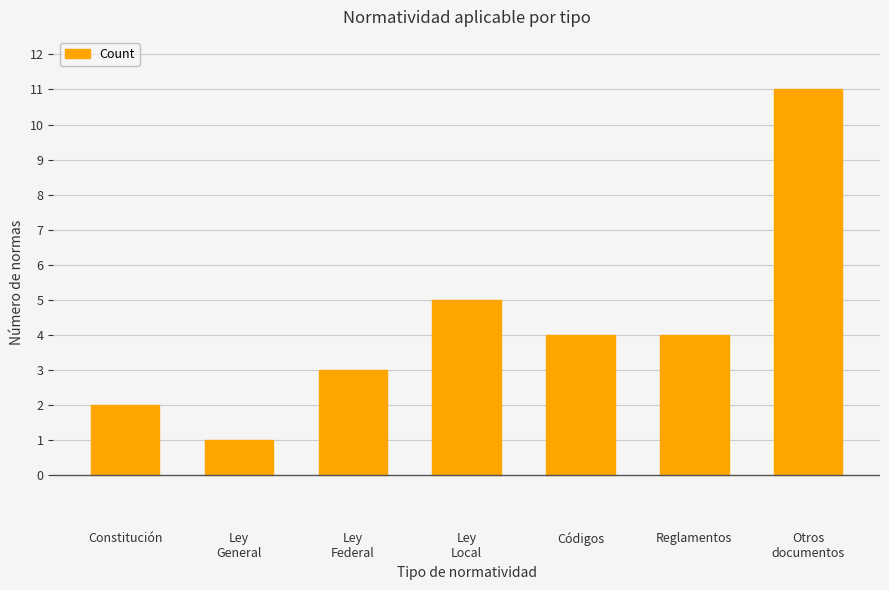

The value at Códigos is 1. True or false?

False